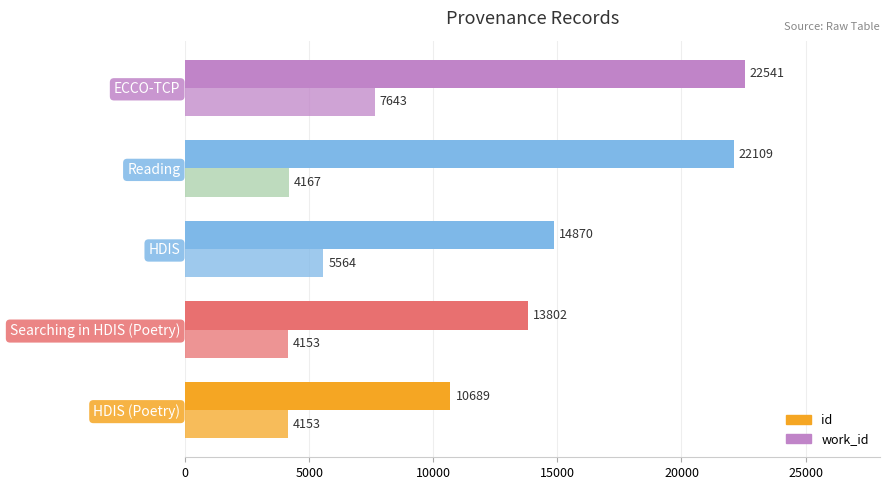

What is the sum of all work_id values?

25680